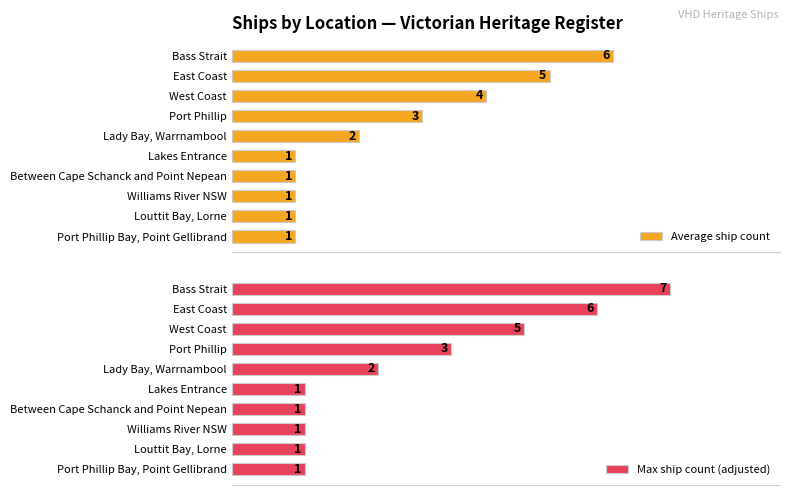

Which series has the widest spread of values?

Max ship count (adjusted)